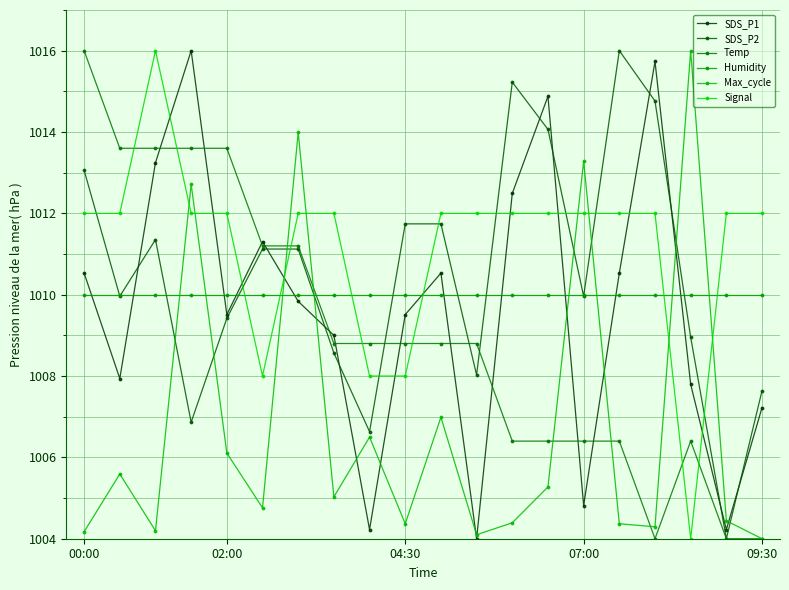

Where does the Temp series first go above 1008?

00:00